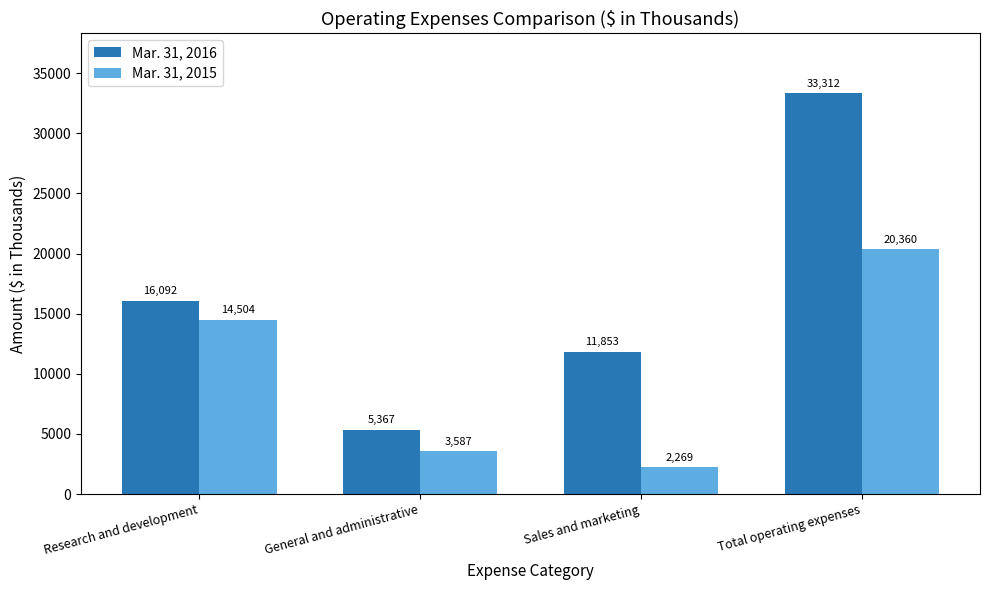

How many bars are there in each group?

2